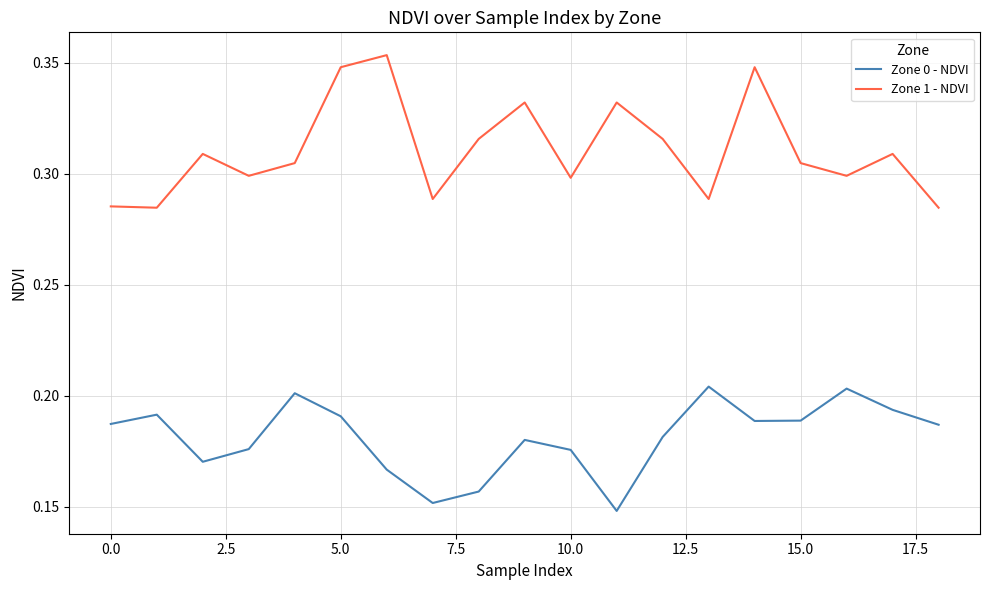

Rank the series by their maximum value, from lowest to highest.

Zone 0 - NDVI, Zone 1 - NDVI